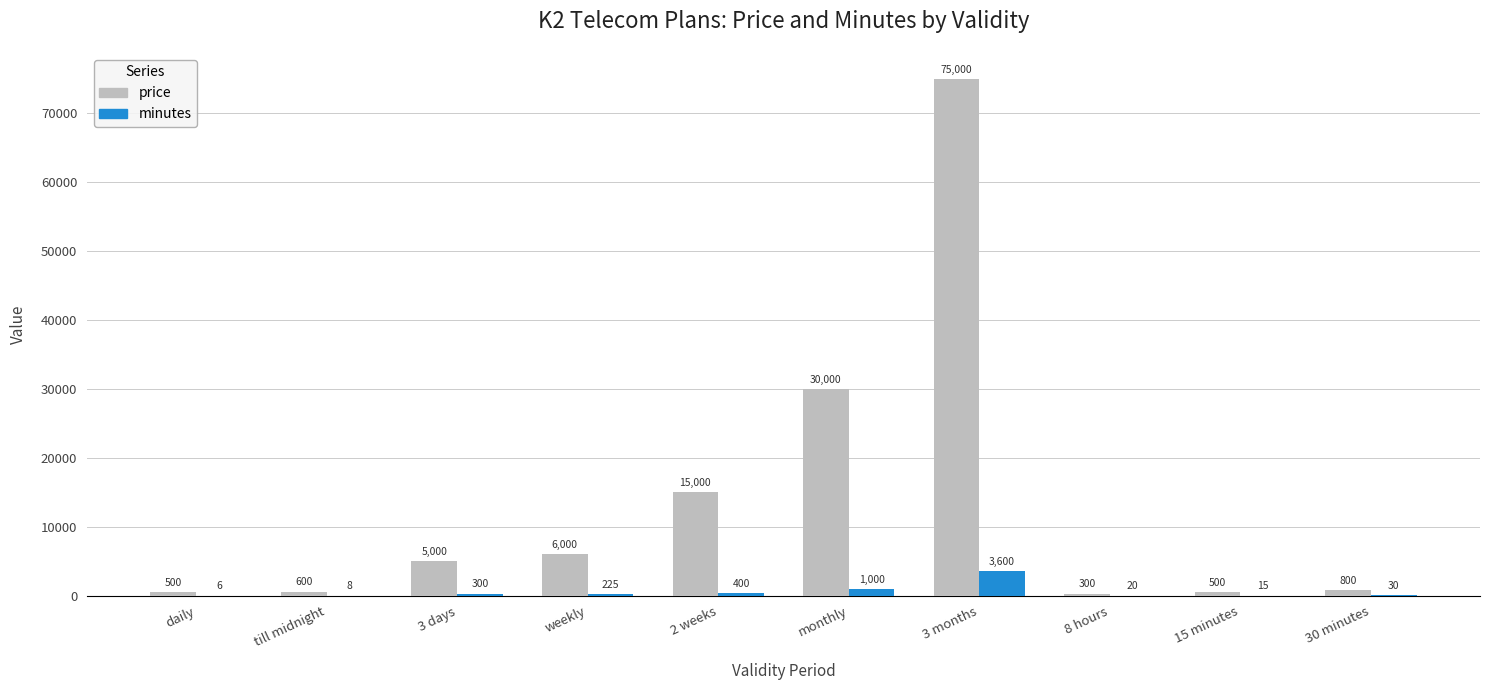

What is the sum of the price values at 8 hours and weekly?

6300